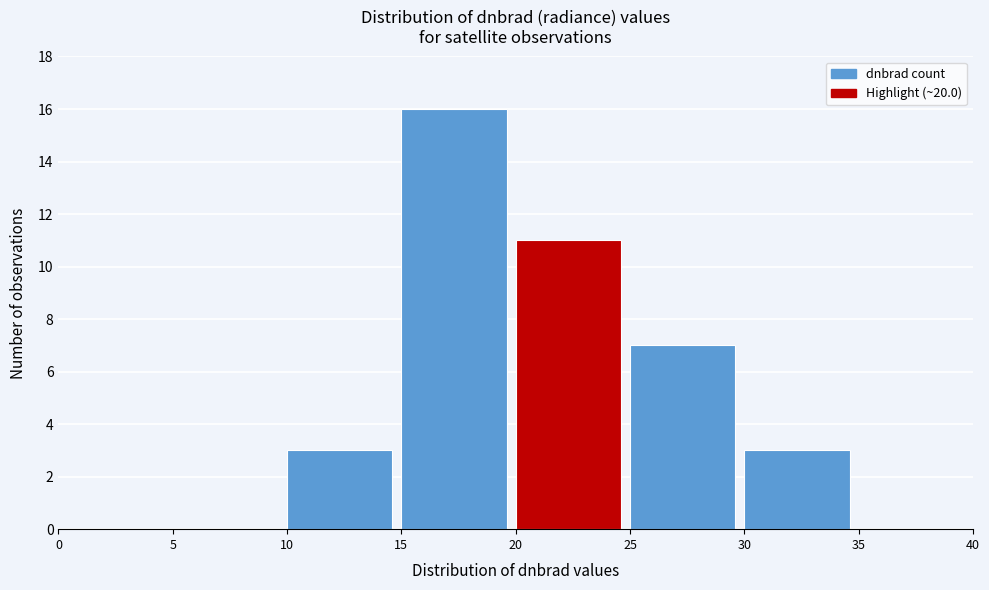

Over which range of the x-axis is the bar tallest?

15 to 20